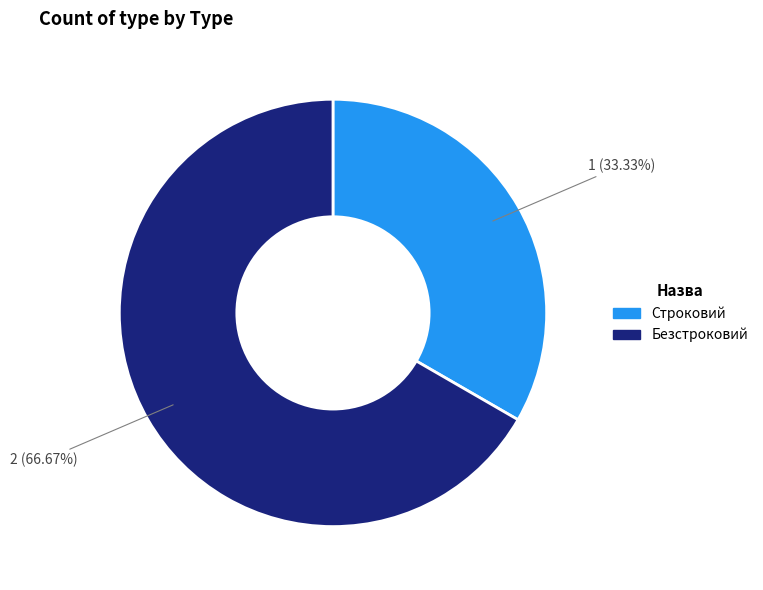

Does Безстроковий account for over 50% of the chart?

Yes